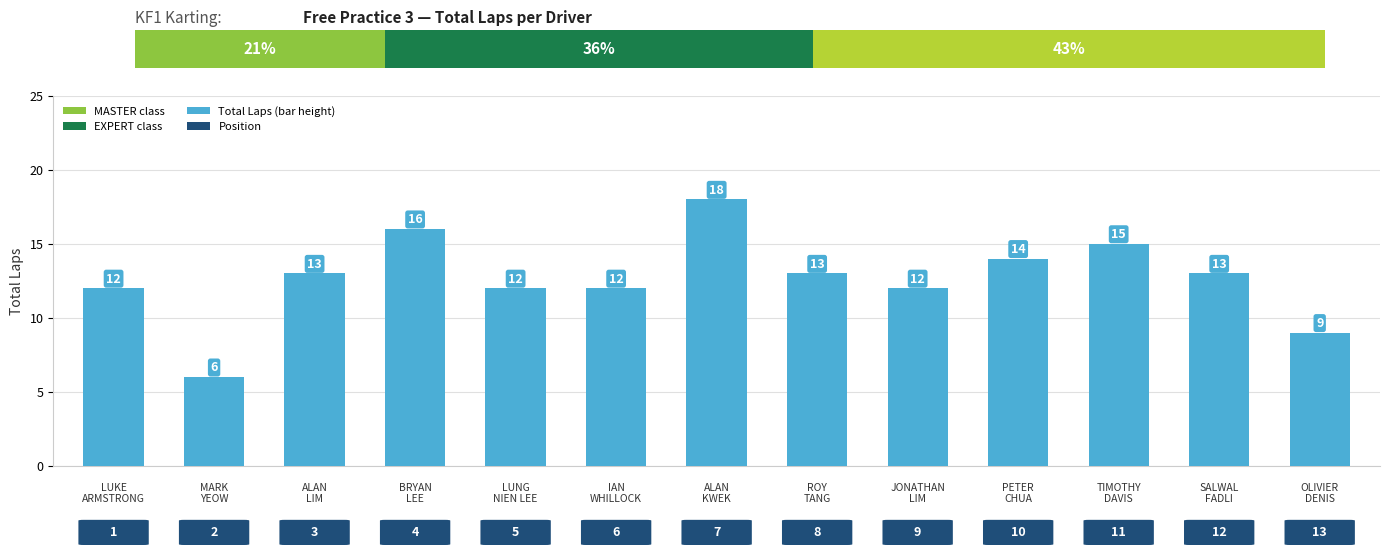

Is it true that the value at TIMOTHY
DAVIS is 20?

False